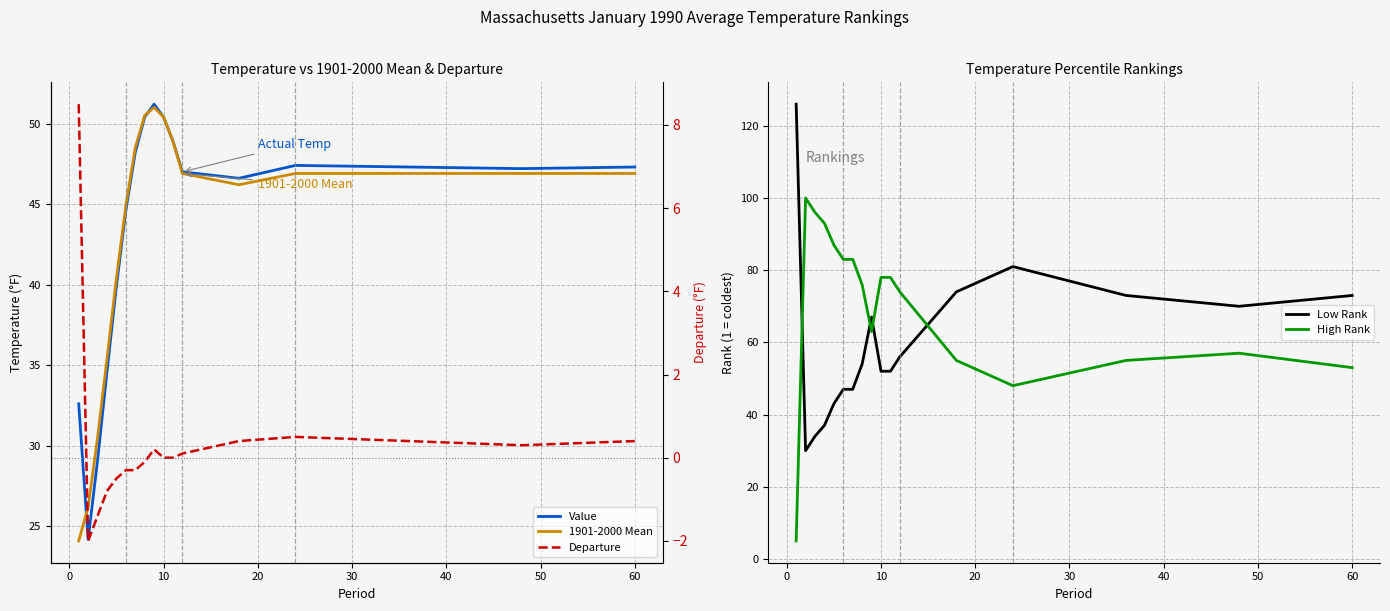

List the series in order of their peak value, highest first.

Low Rank, High Rank, Value, 1901-2000 Mean, Departure